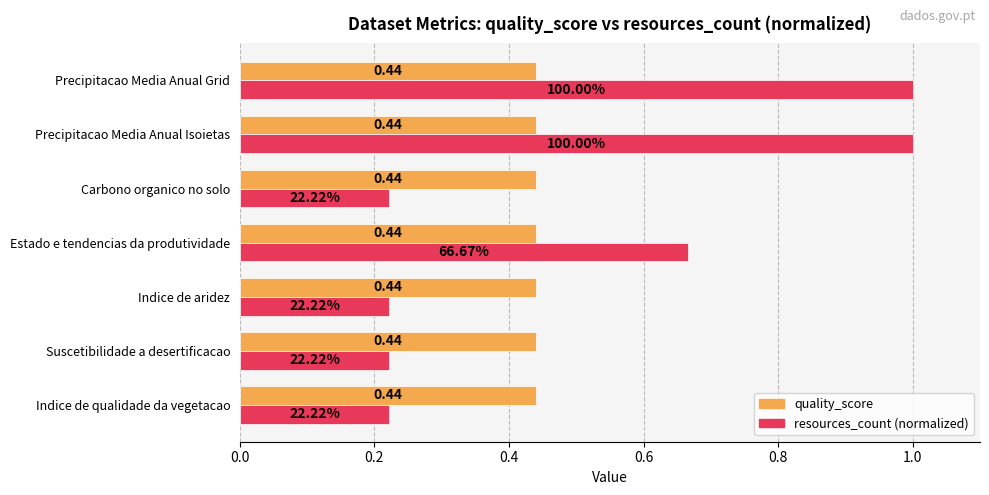

What is the difference between the highest and lowest values at Precipitacao Media Anual Isoietas?

0.6